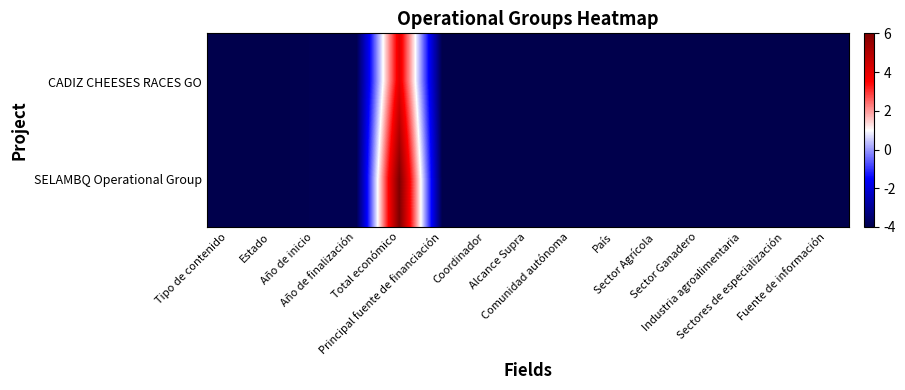

Reading left to right, extract all data points from this chart.

CADIZ CHEESES RACES GO: Tipo de contenido=-4.0	Estado=-4.0	Año de inicio=-3.9	Año de finalización=-3.9	Total económico=4.0	Principal fuente de financiación=-4.0	Coordinador=-4.0	Alcance Supra=-4.0	Comunidad autónoma=-4.0	País=-4.0	Sector Agrícola=-4.0	Sector Ganadero=-4.0	Industria agroalimentaria=-4.0	Sectores de especialización=-4.0	Fuente de información=-4.0
SELAMBQ Operational Group: Tipo de contenido=-4.0	Estado=-4.0	Año de inicio=-3.9	Año de finalización=-3.9	Total económico=6.0	Principal fuente de financiación=-4.0	Coordinador=-4.0	Alcance Supra=-4.0	Comunidad autónoma=-4.0	País=-4.0	Sector Agrícola=-4.0	Sector Ganadero=-4.0	Industria agroalimentaria=-4.0	Sectores de especialización=-4.0	Fuente de información=-4.0